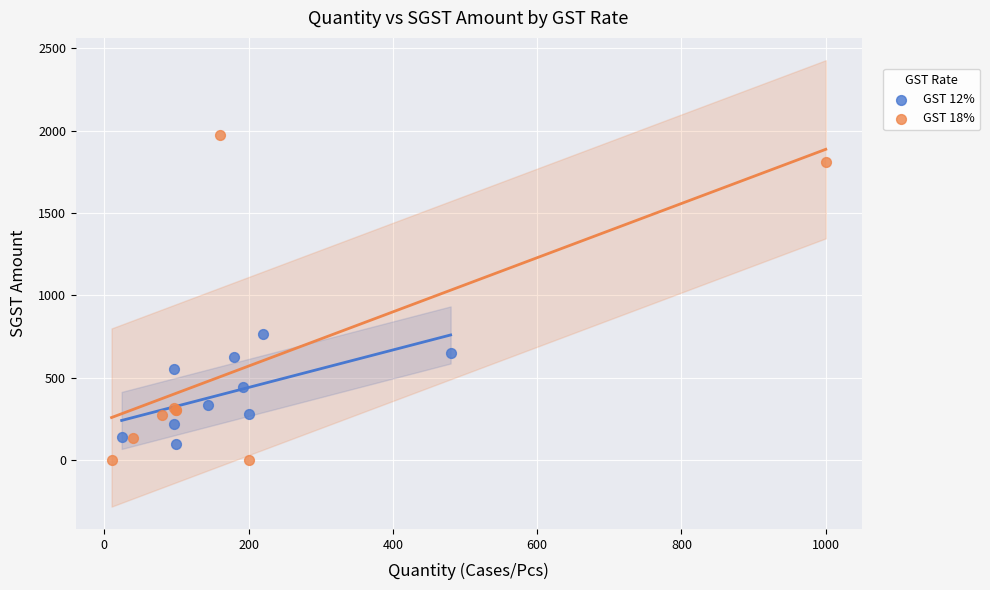

Which series has the largest Y range (max minus min)?

GST 18%